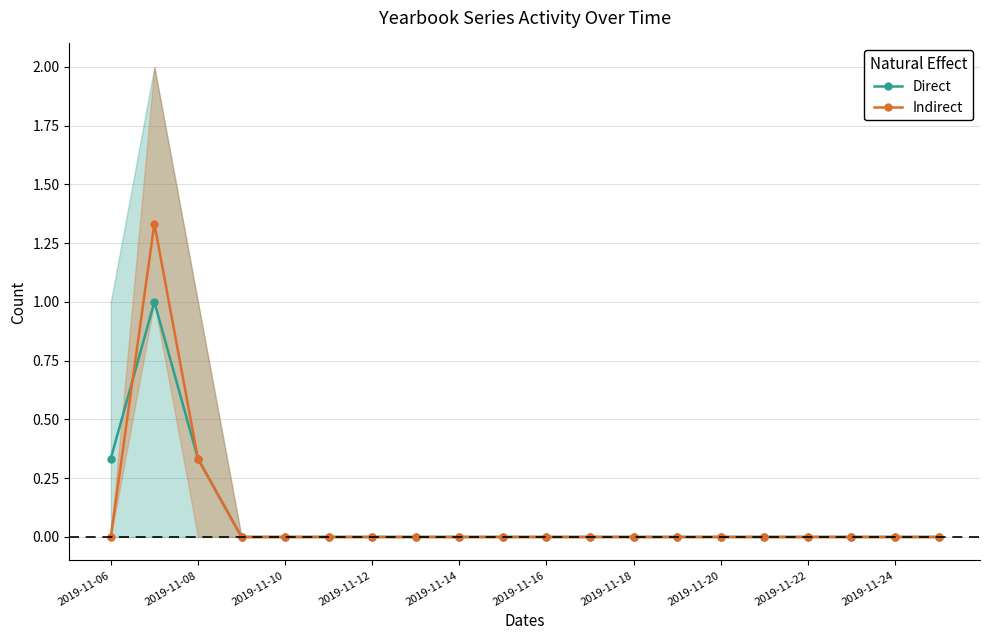

Is it true that Indirect equals -0.4 at 2019-11-06?

False